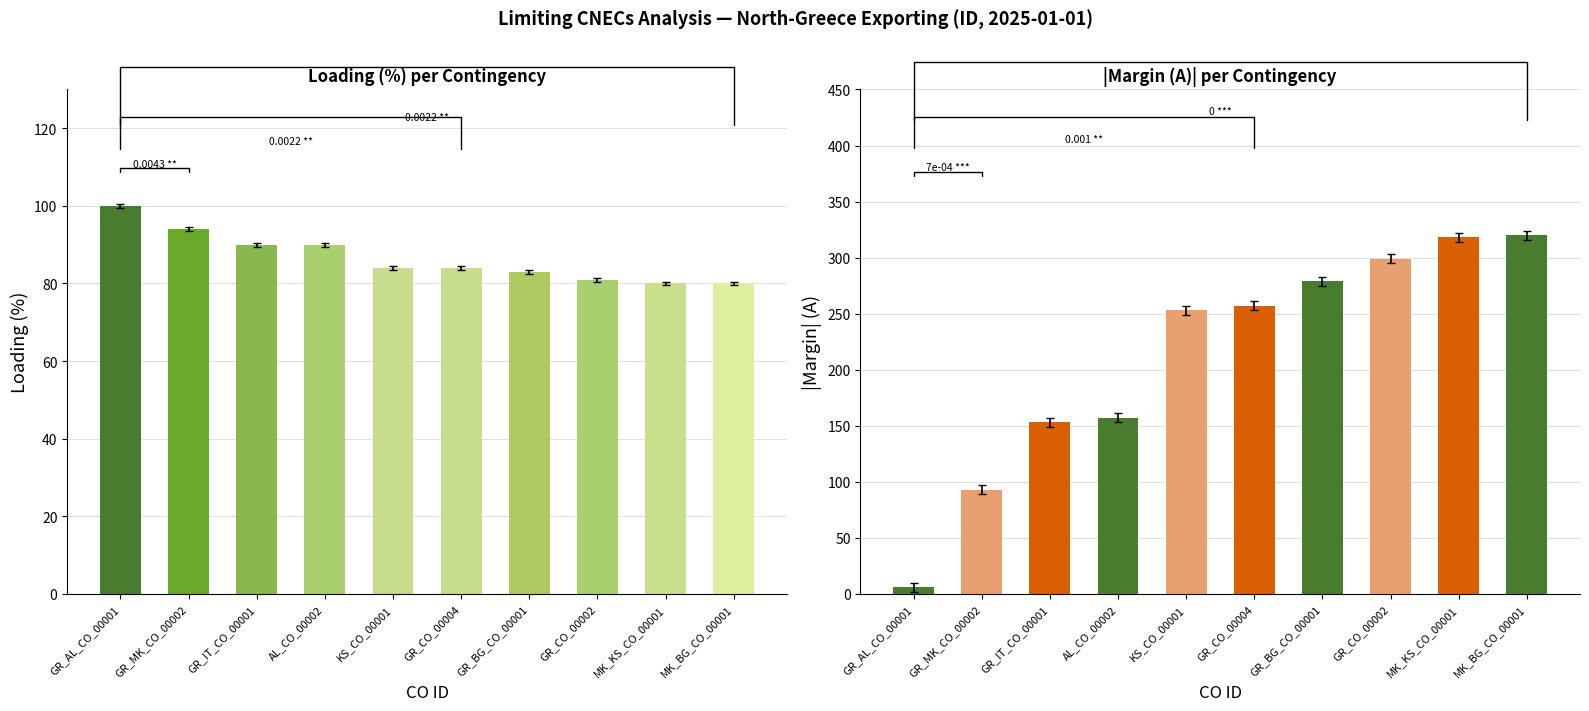

Are the bars grouped side by side (vs. stacked)?

Yes